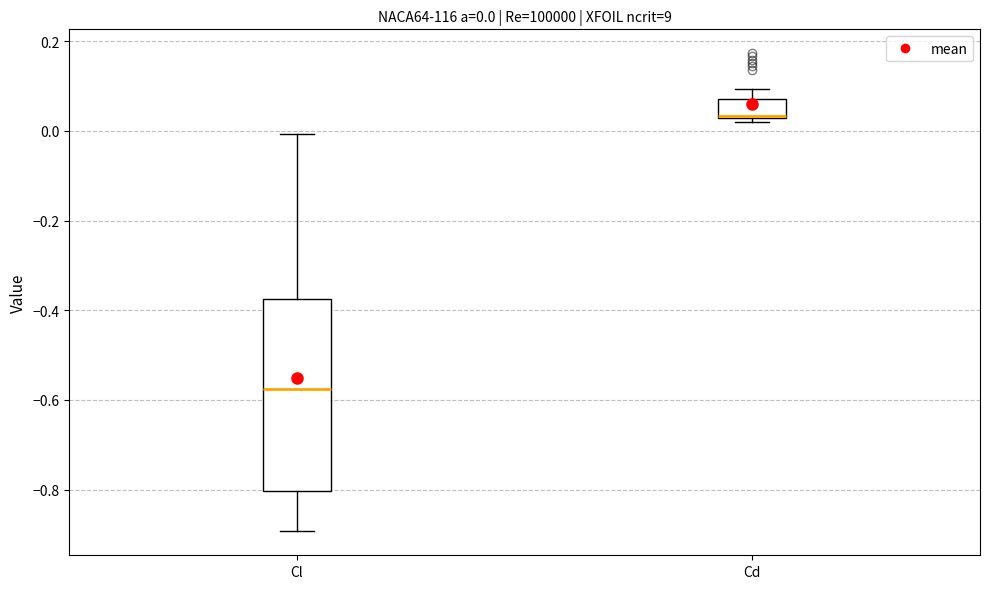

Which box's median line is the highest?

Cd